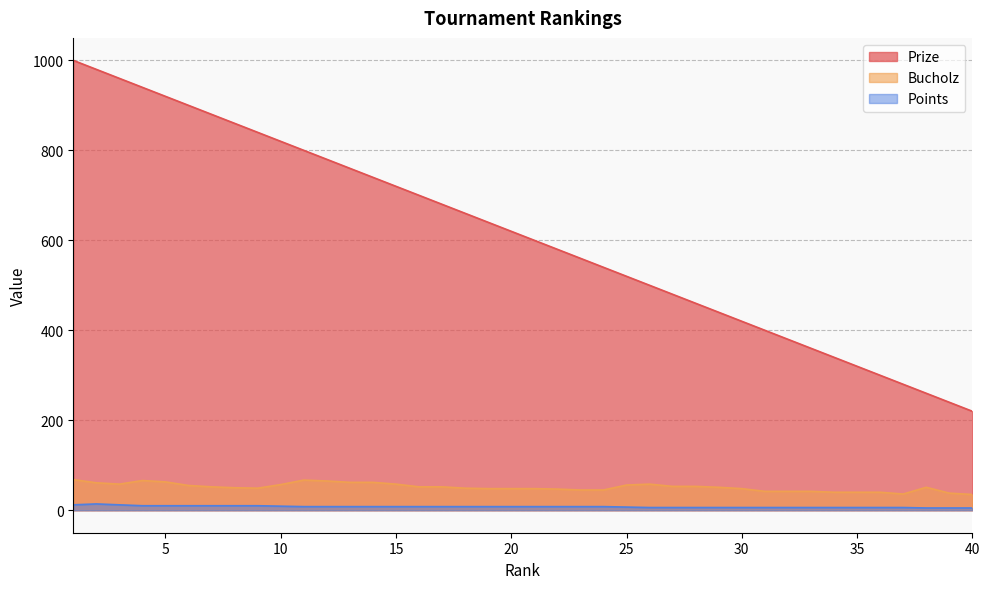

In Points, how many points are higher than both neighbors (excluding endpoints)?

1